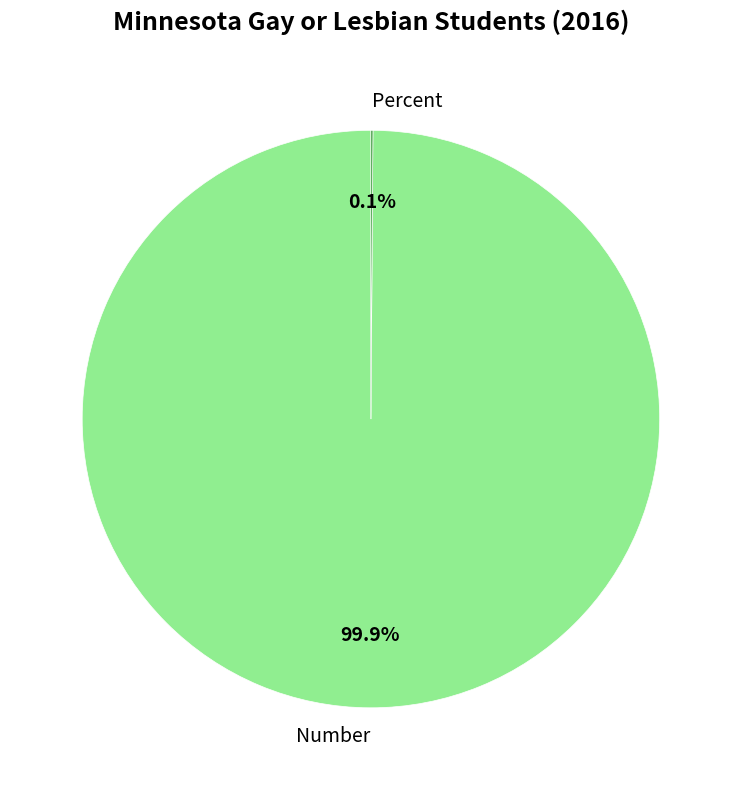

True or false: Number accounts for 100% of the total.

True